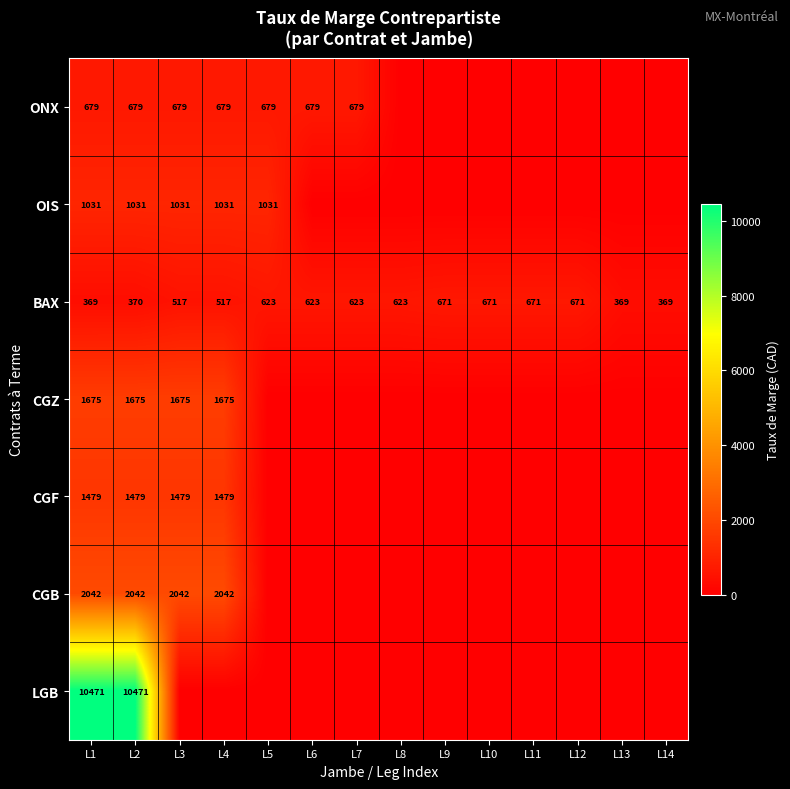

Count the number of data series in this chart.

7